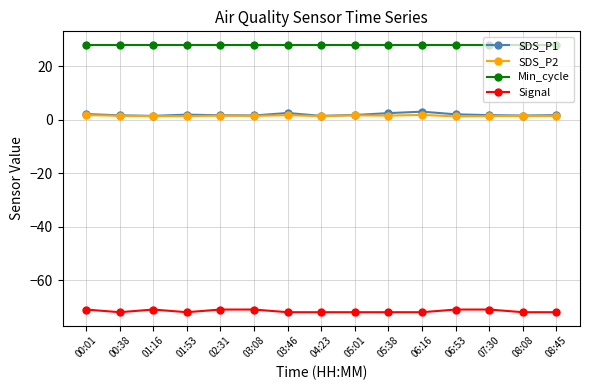

What is the label of the 6th point from the left?

03:08